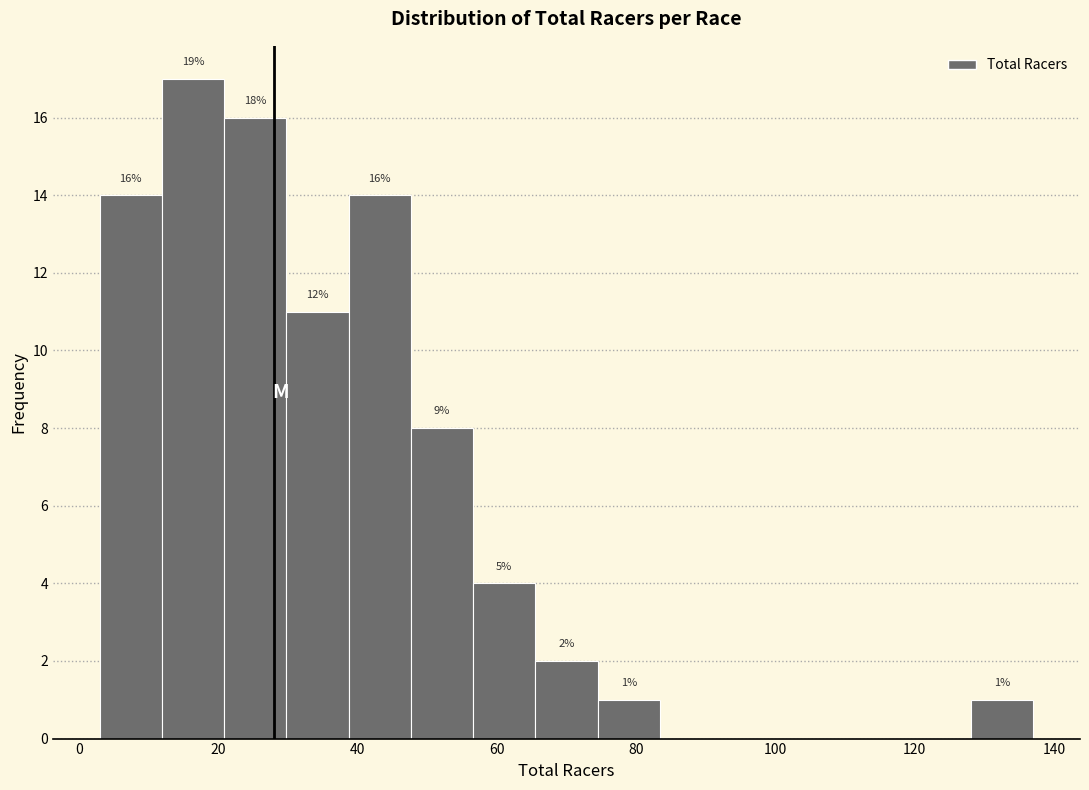

Over which range of the x-axis is the bar tallest?

12 to 20